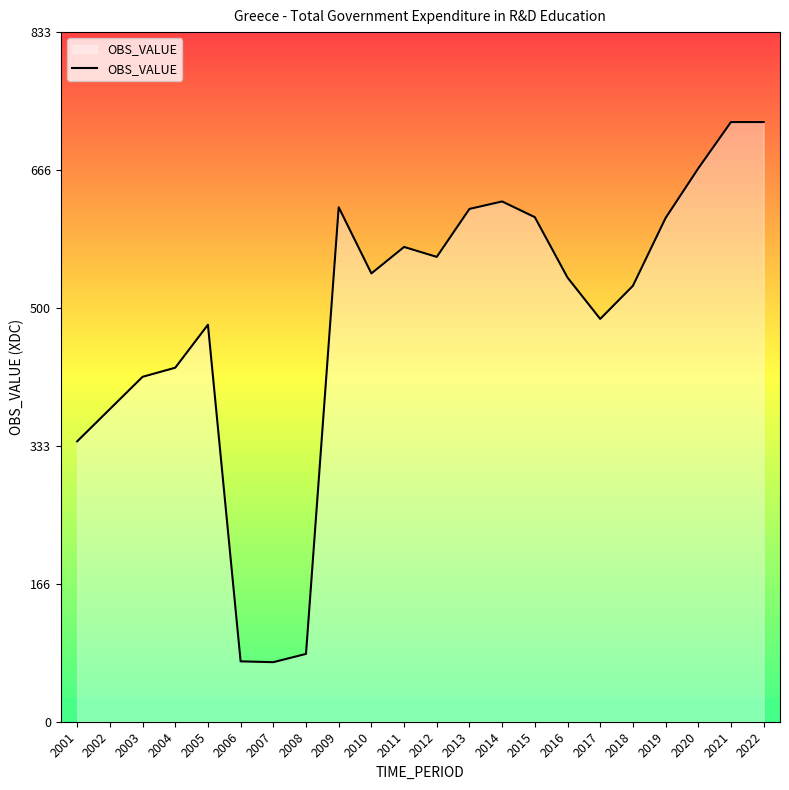

Between 2015 and 2017, which is larger?

2015